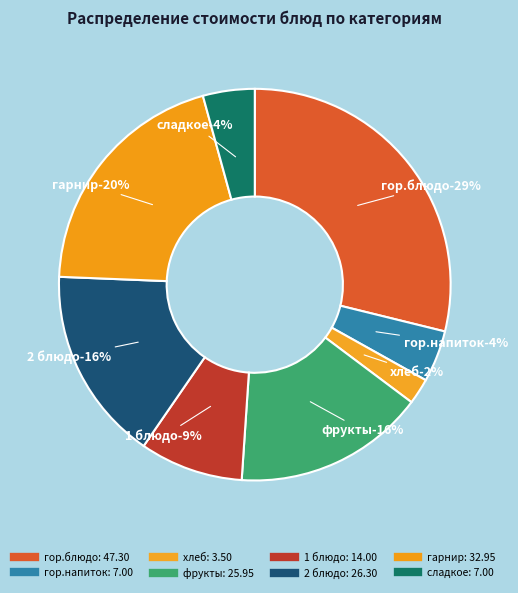

Is there any slice that represents more than half of the pie?

No